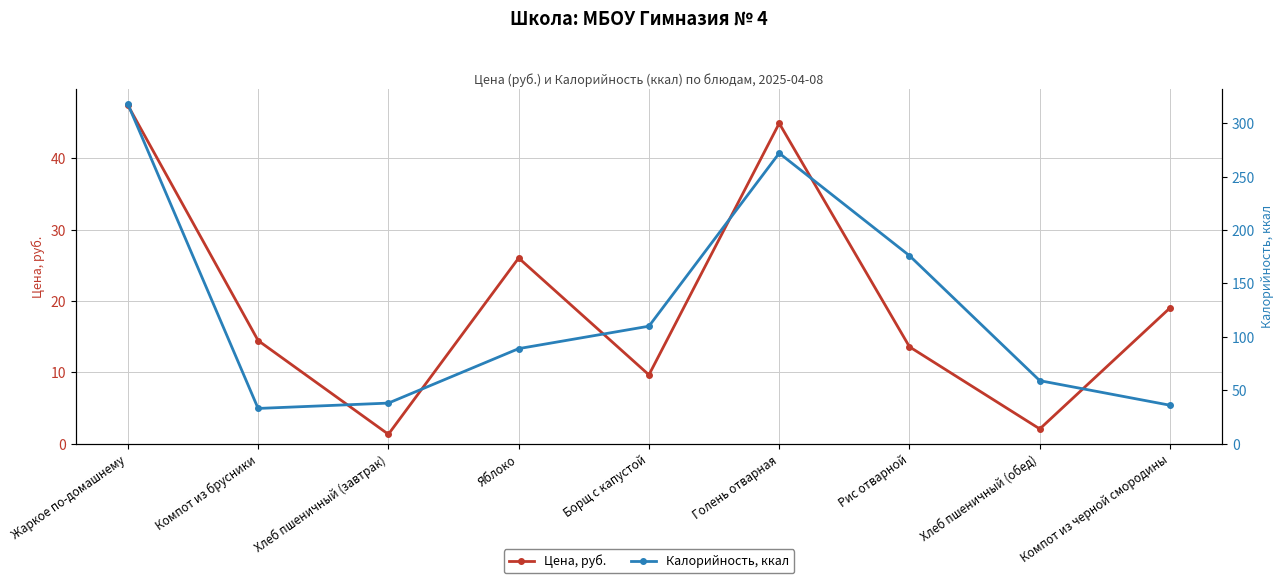

True or false: Цена, руб. and Калорийность, ккал cross at least once.

False